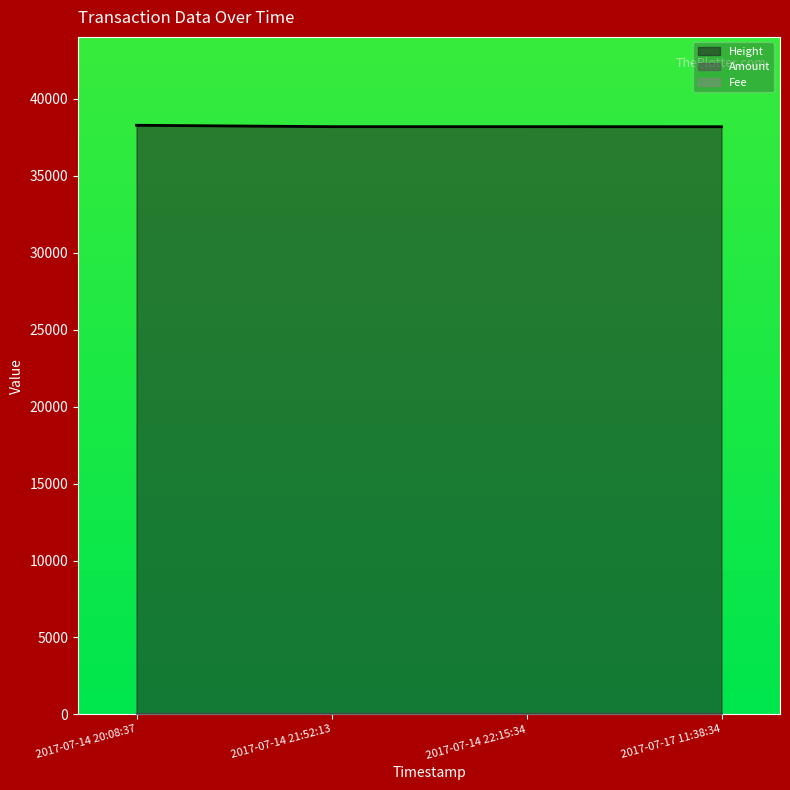

Reading left to right, what are all the values shown in this chart?

Height: 38276.0	38184.7	38184.1	38181.6
Amount: 0.0	0.0	0.0	11.0